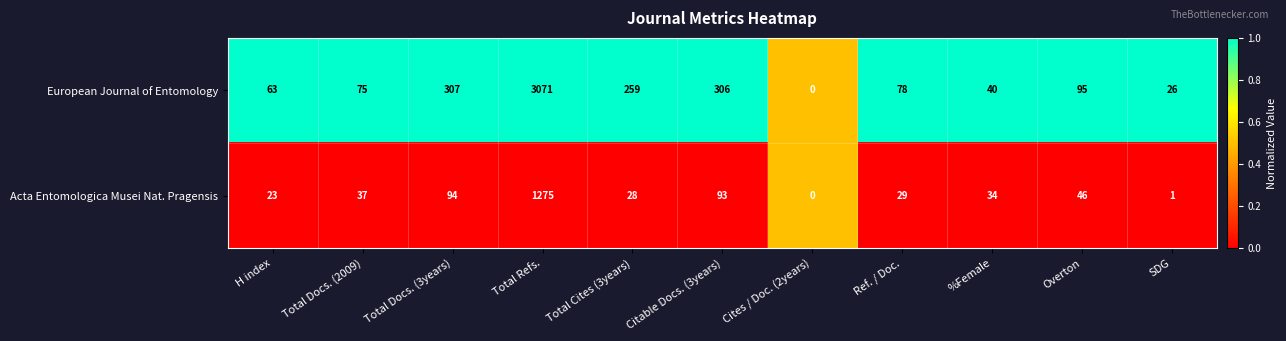

Rank the series by their maximum value, from highest to lowest.

European Journal of Entomology, Acta Entomologica Musei Nat. Pragensis